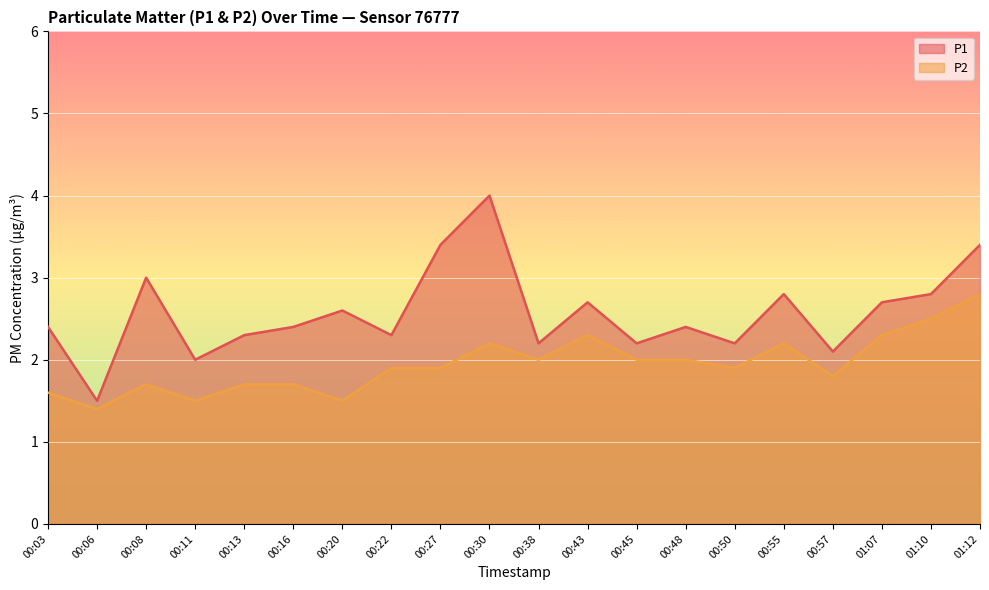

At which category is the sum across all series the highest?

00:30